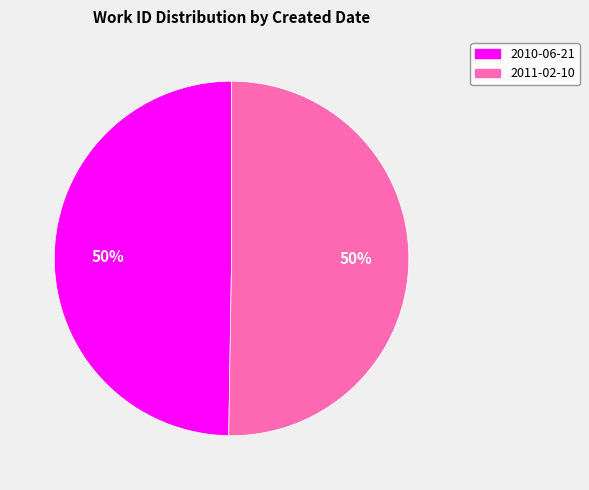

To the nearest percent, what is the average slice percentage?

50%